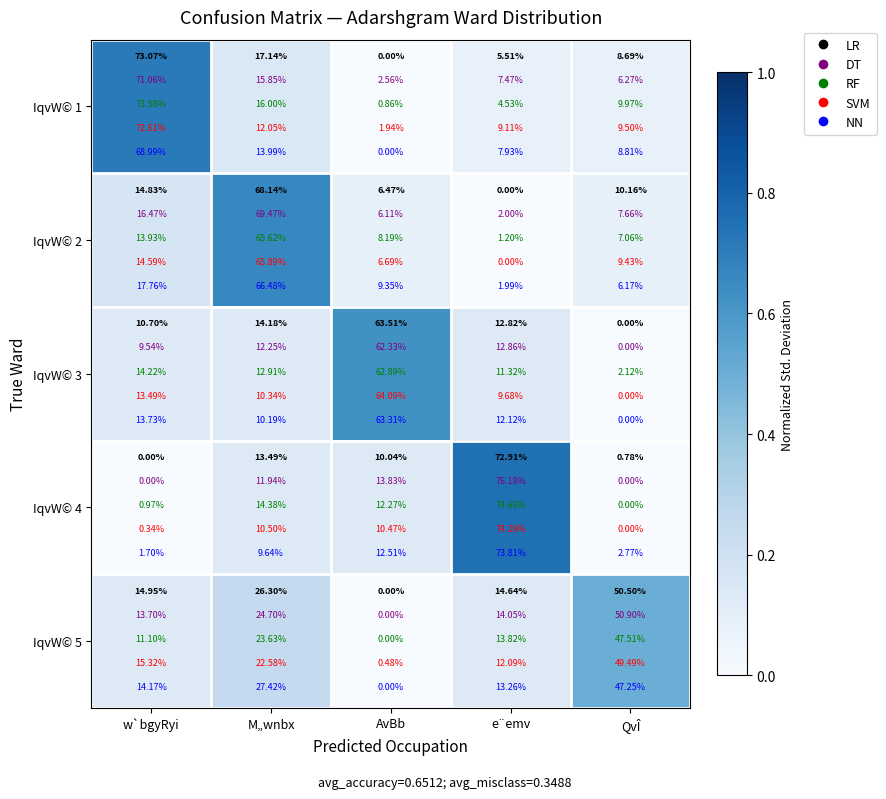

What is the sum of all IqvW© 4 values?

1.0